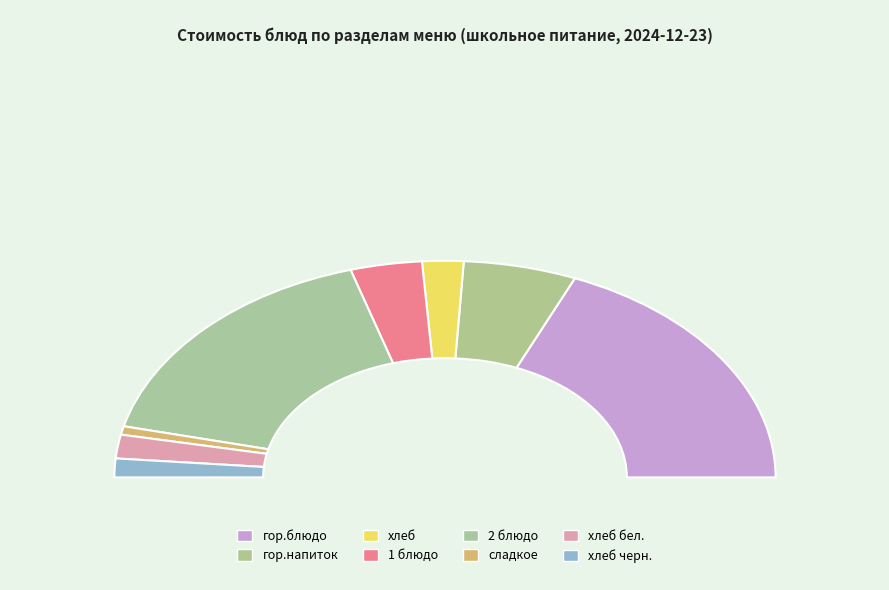

What is the change in value from гор.блюдо to хлеб бел.?

-44.8